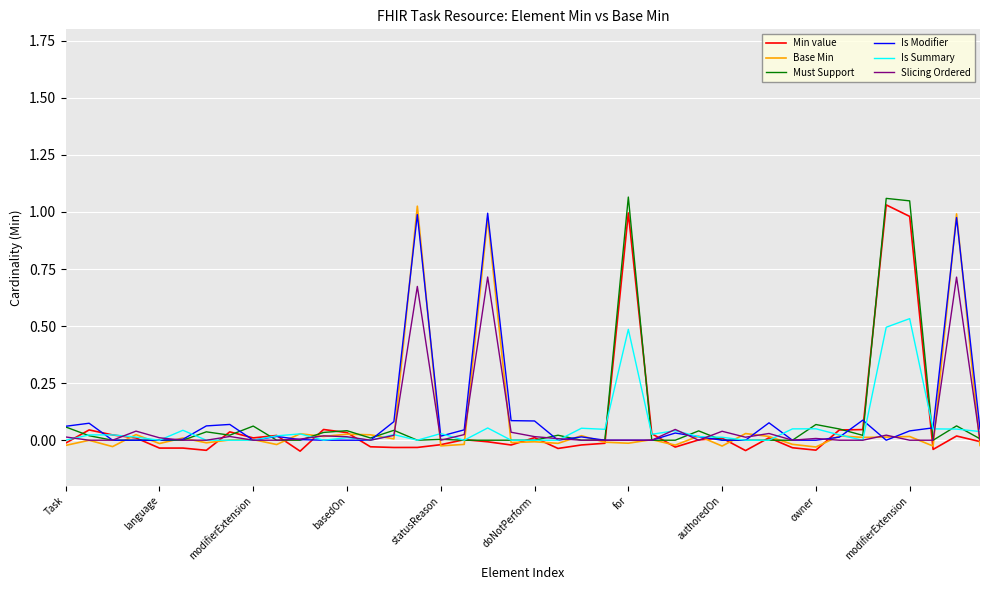

How many series are shown in this chart?

6